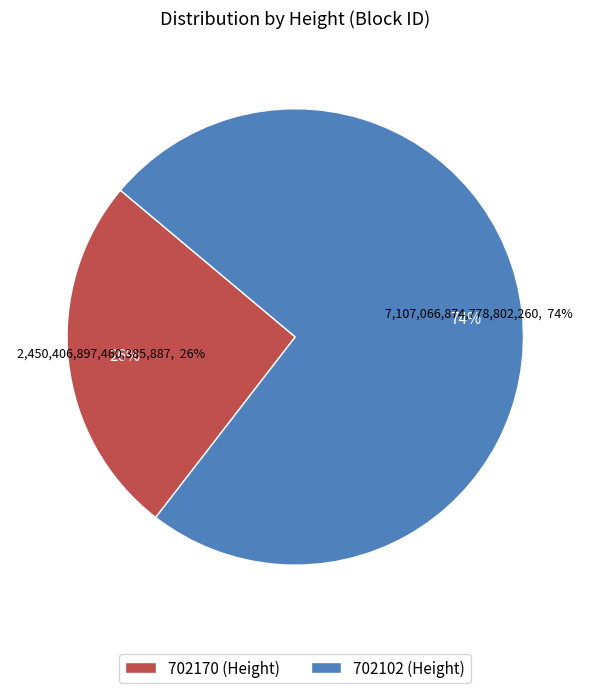

To the nearest percent, what is the average slice percentage?

50%